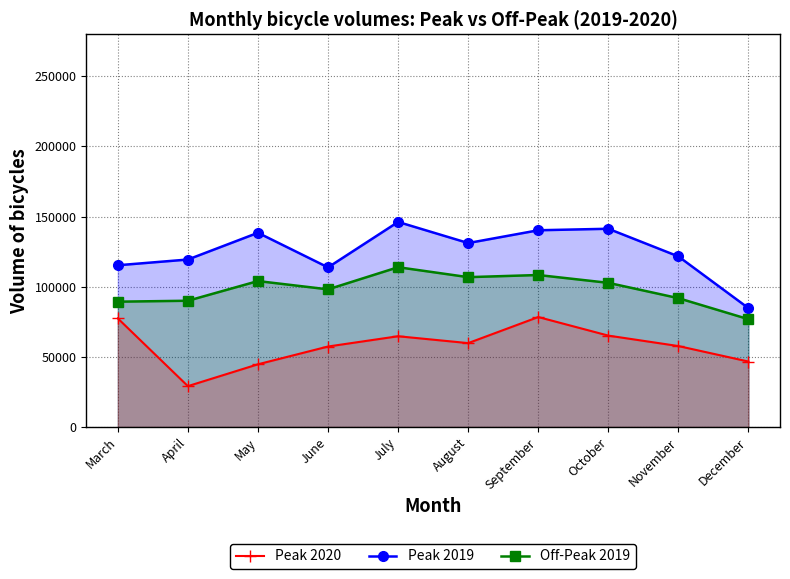

What is the average value of the Peak 2019 series?

125221